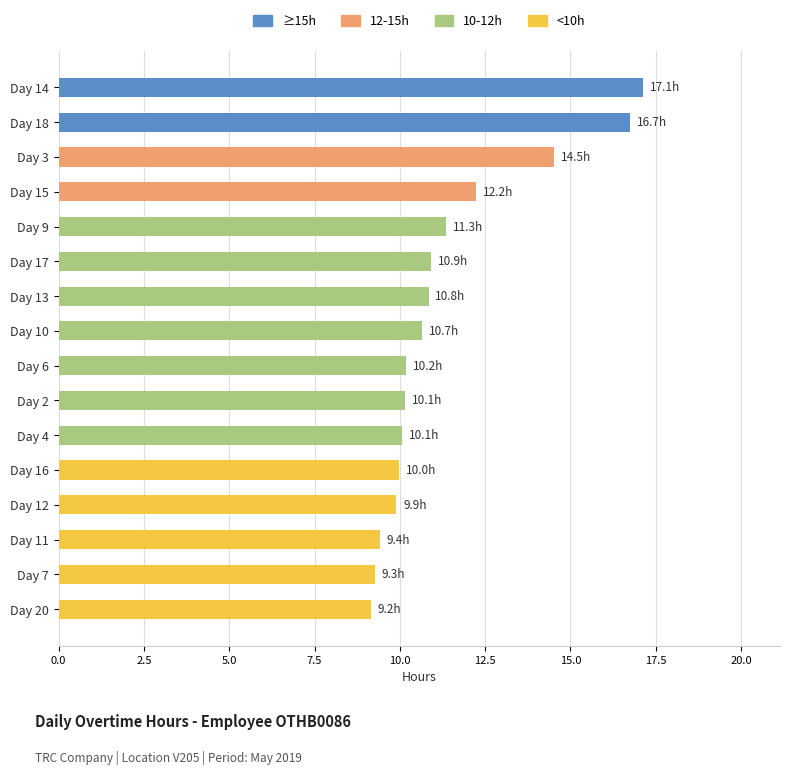

What is the smallest value displayed?

9.2